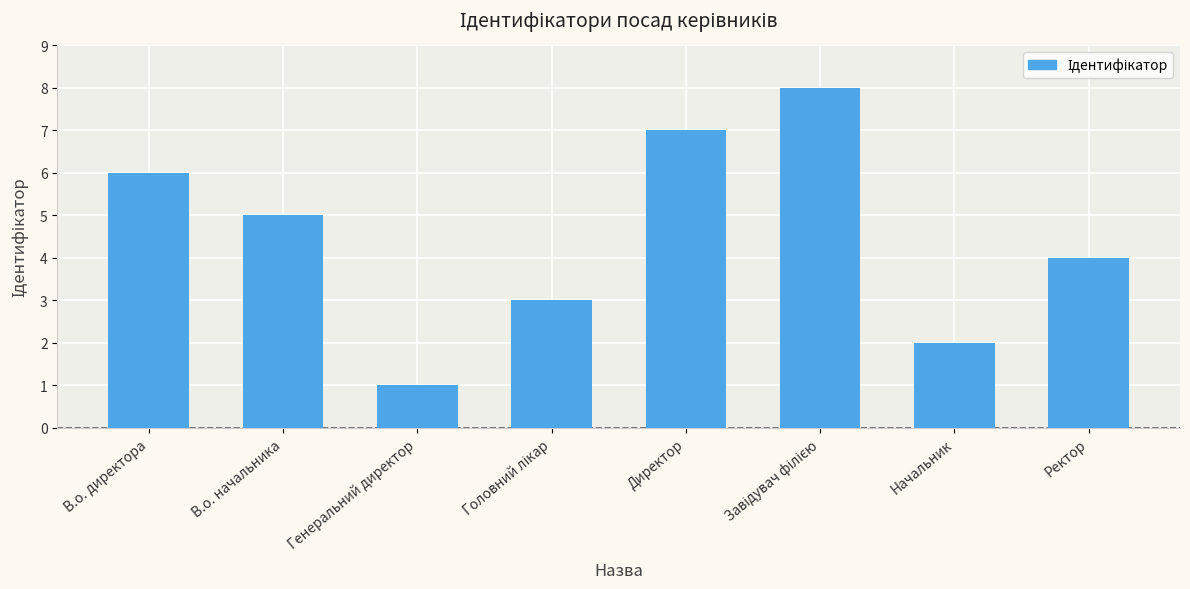

Which label corresponds to the smallest value in the chart?

Генеральний директор